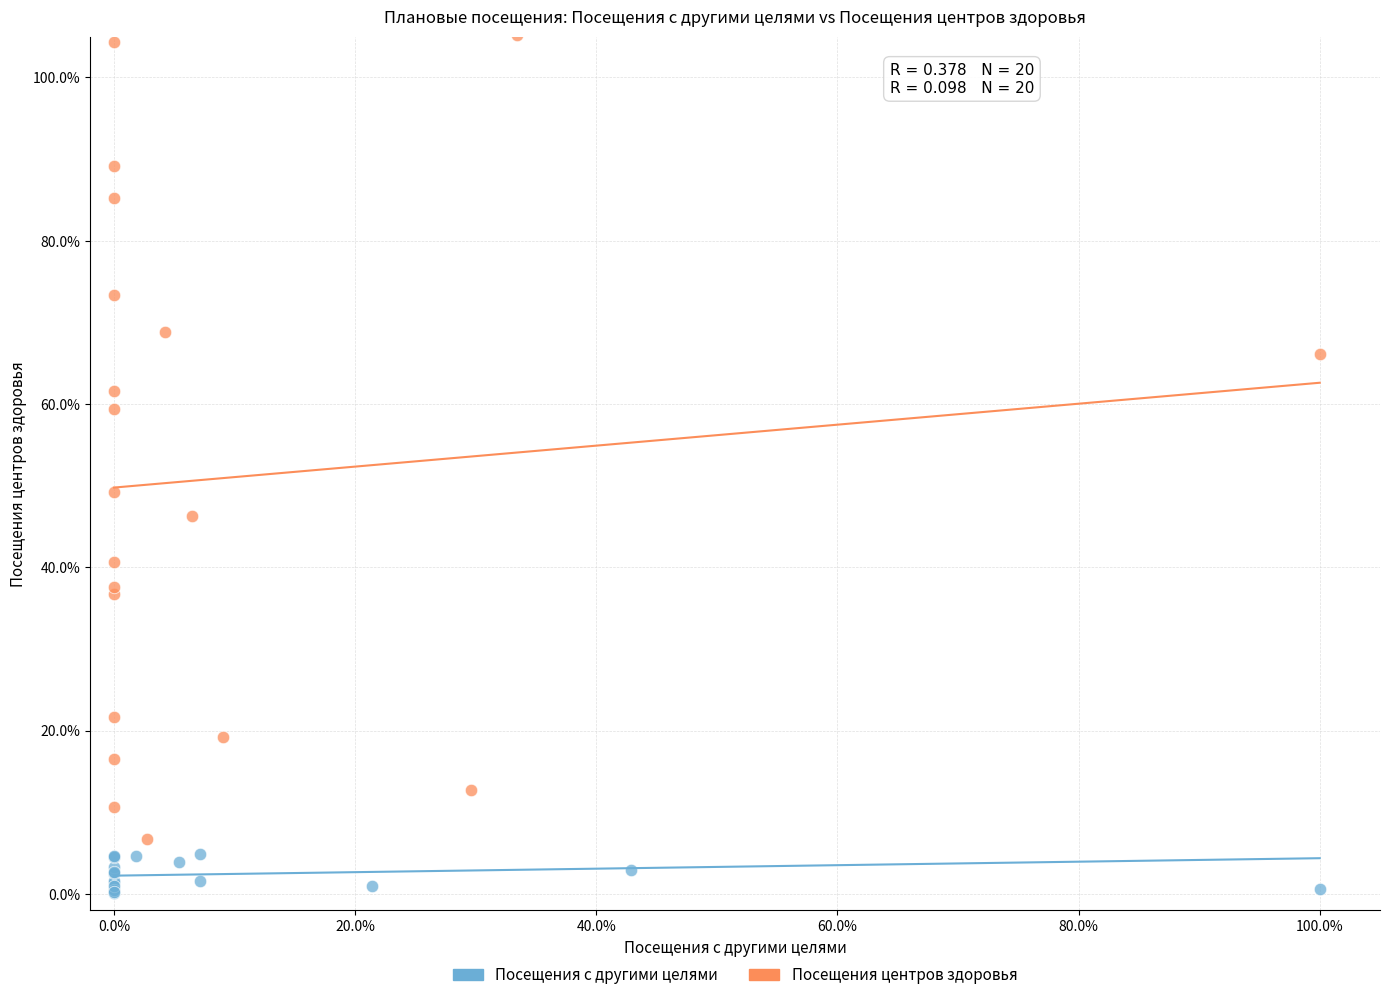

What are all the series names shown in the legend?

Посещения с другими целями, Посещения центров здоровья